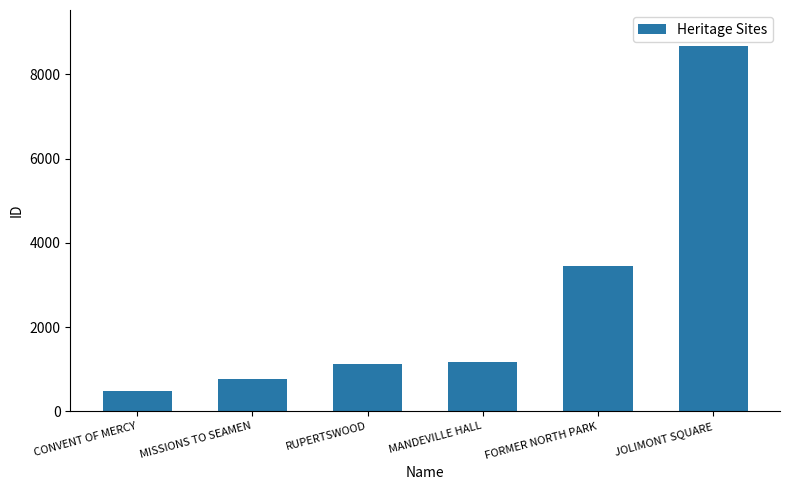

How many values are below 1165?

3